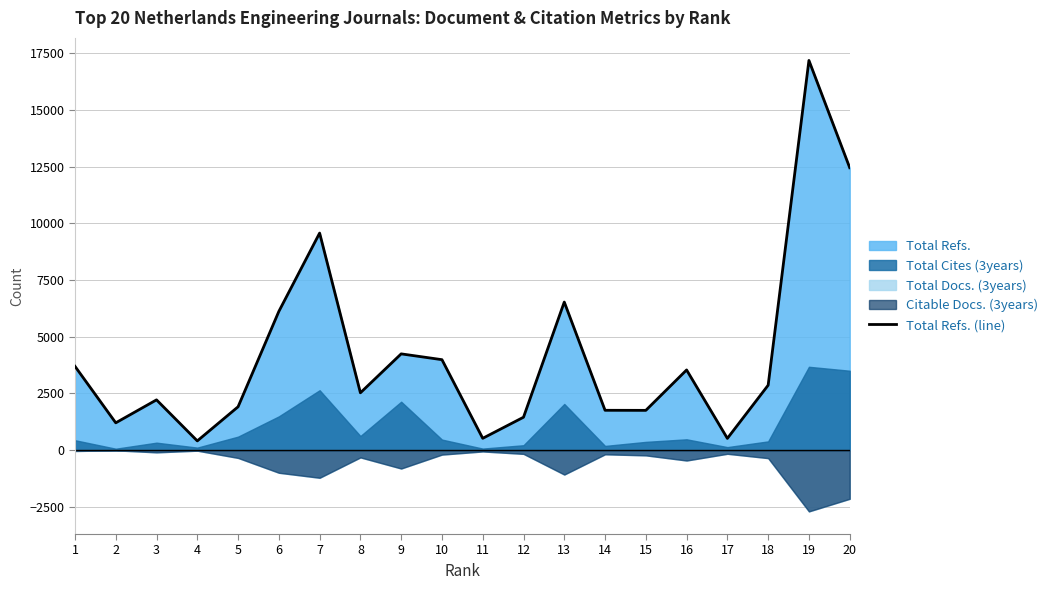

What is the greatest value displayed?

17185